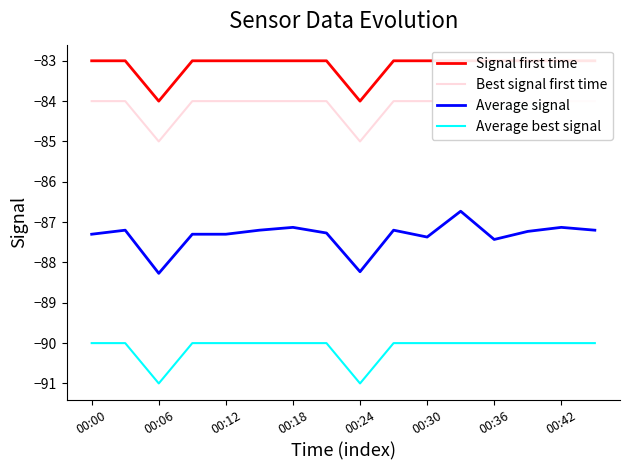

Is it true that Average signal equals -136.0 at 00:00?

False